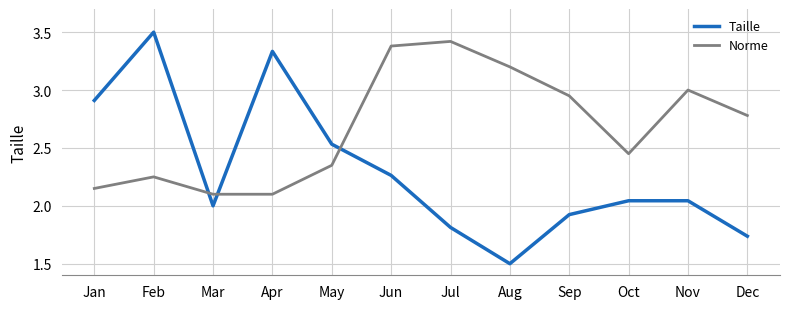

Between which two adjacent categories do Norme and Taille first intersect?

Feb and Mar